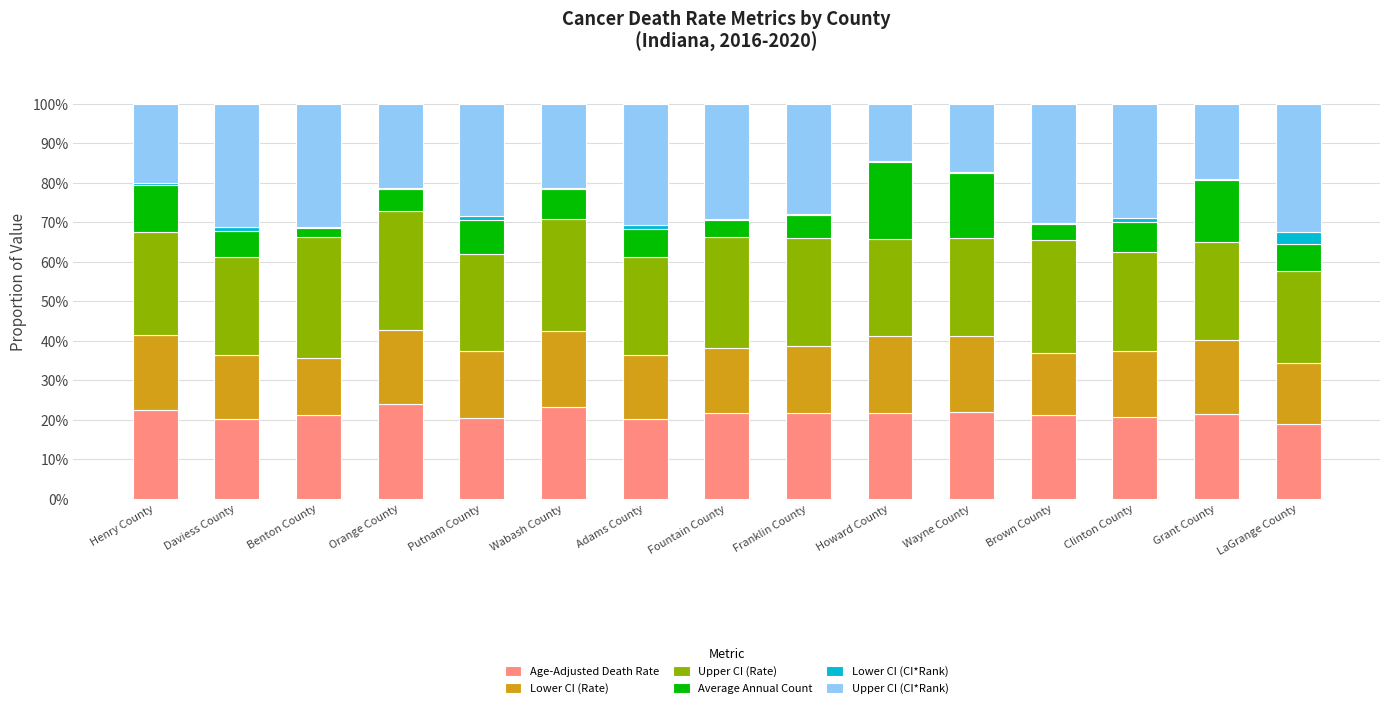

True or false: Age-Adjusted Death Rate has a value of 31.2 at Wabash County.

False